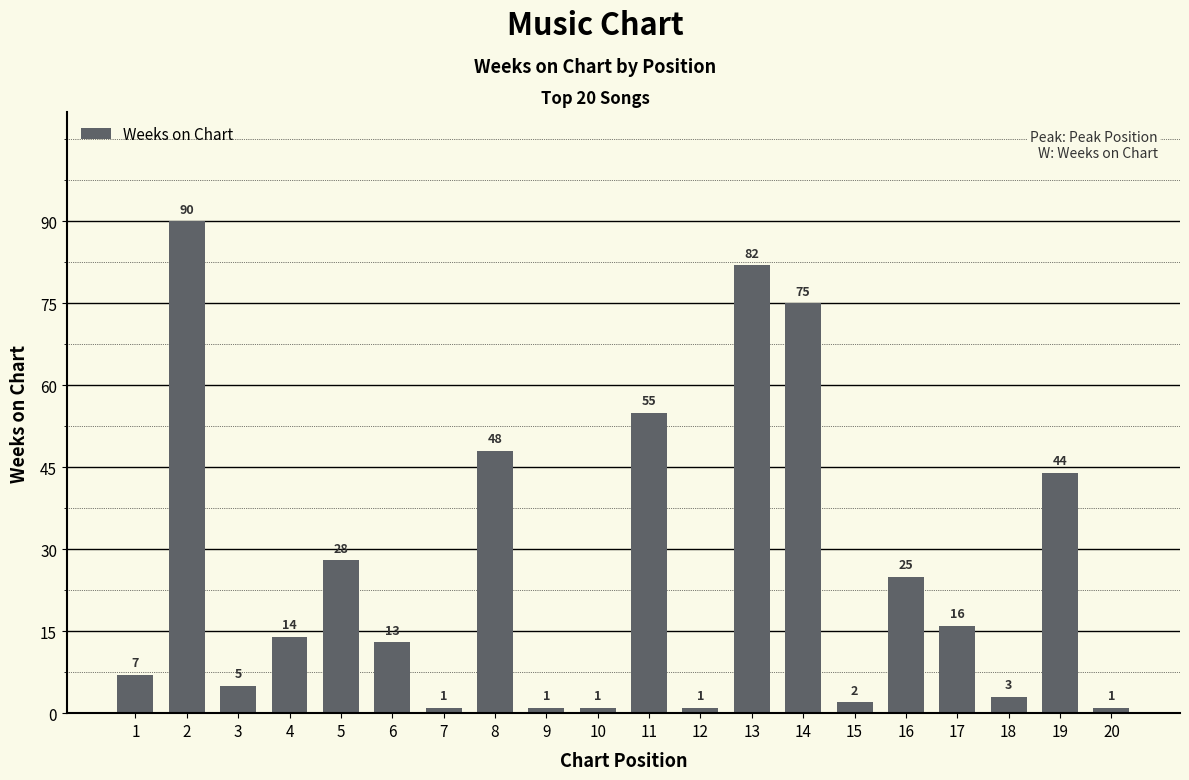

Which label corresponds to the largest value in the chart?

2